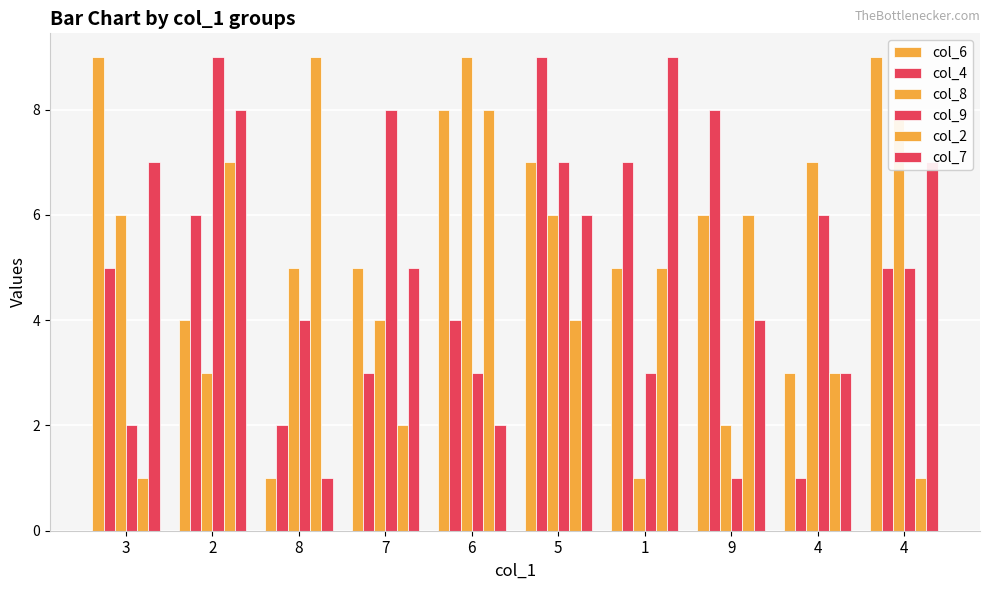

Count the number of categories in the chart.

10